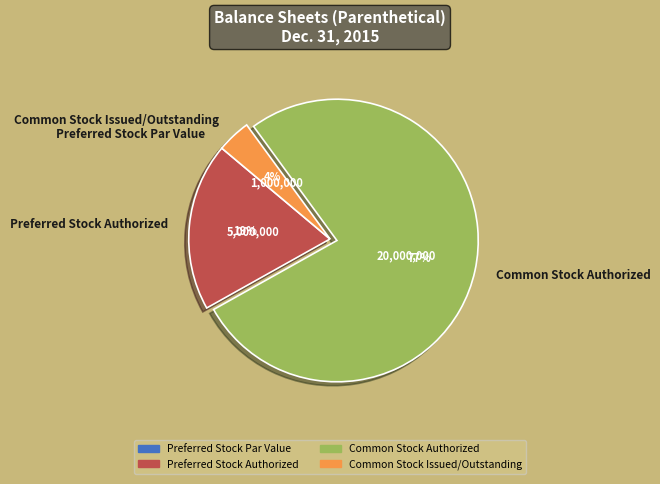

Which slice represents more than half of the pie?

Common Stock Authorized